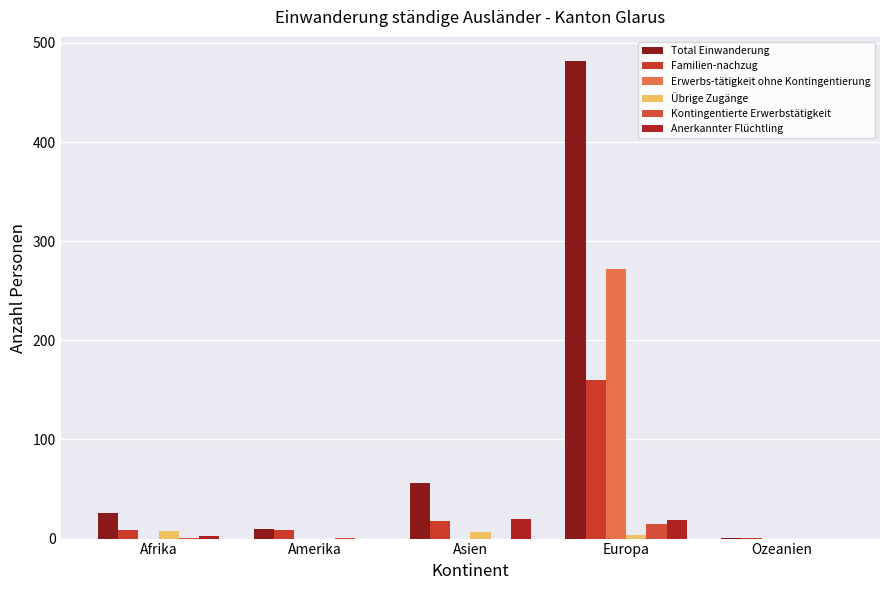

How many data points does each series have?

5